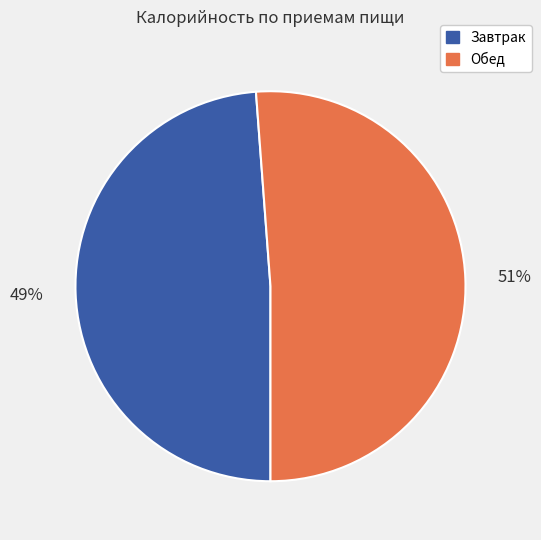

Is the sum of Обед and Завтрак greater than half?

Yes